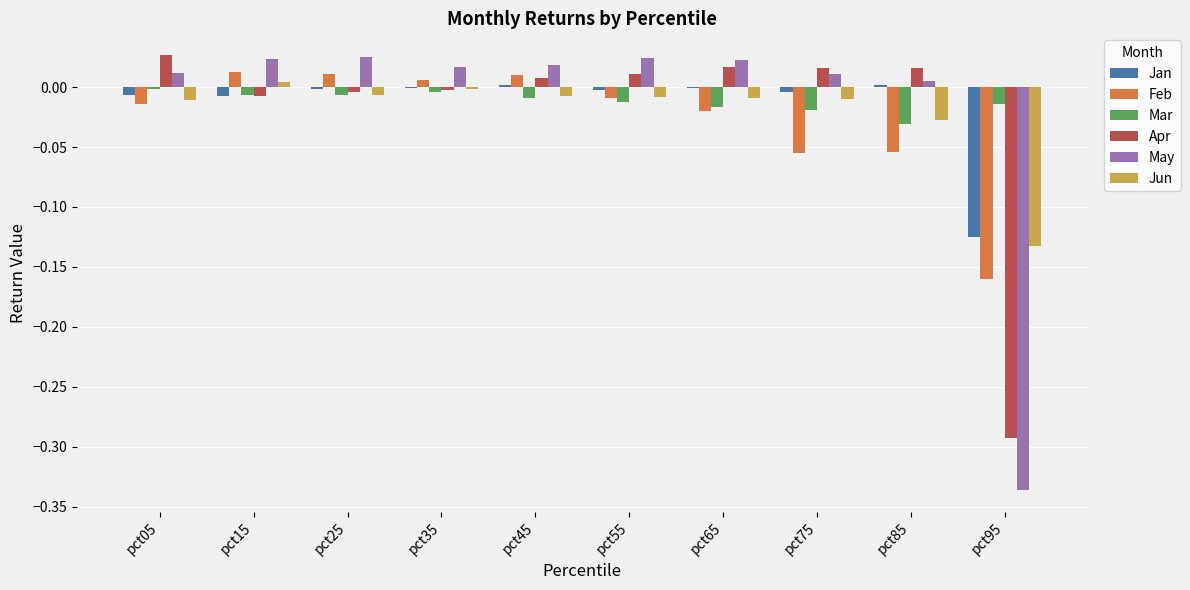

Between pct35 and pct95, which series saw the biggest shift?

May